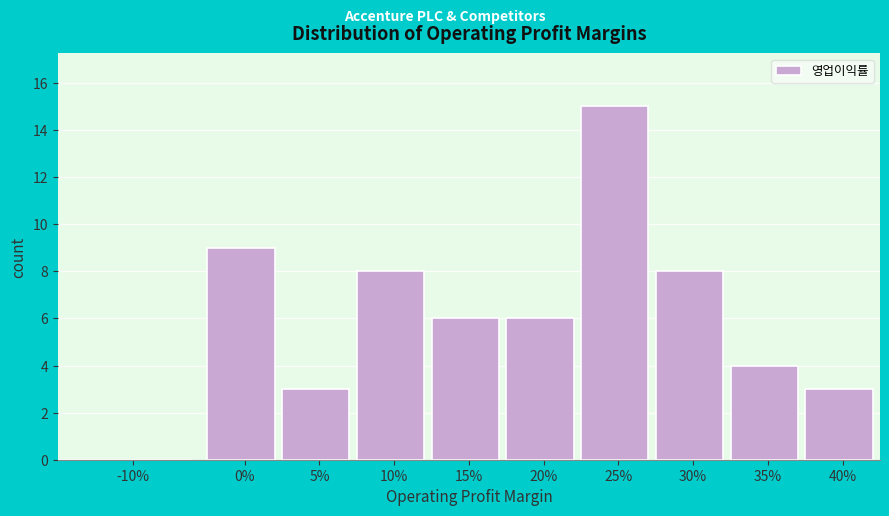

Reading left to right, what are all the values shown in this chart?

-10%=0	0%=9	5%=3	10%=8	15%=6	20%=6	25%=15	30%=8	35%=4	40%=3